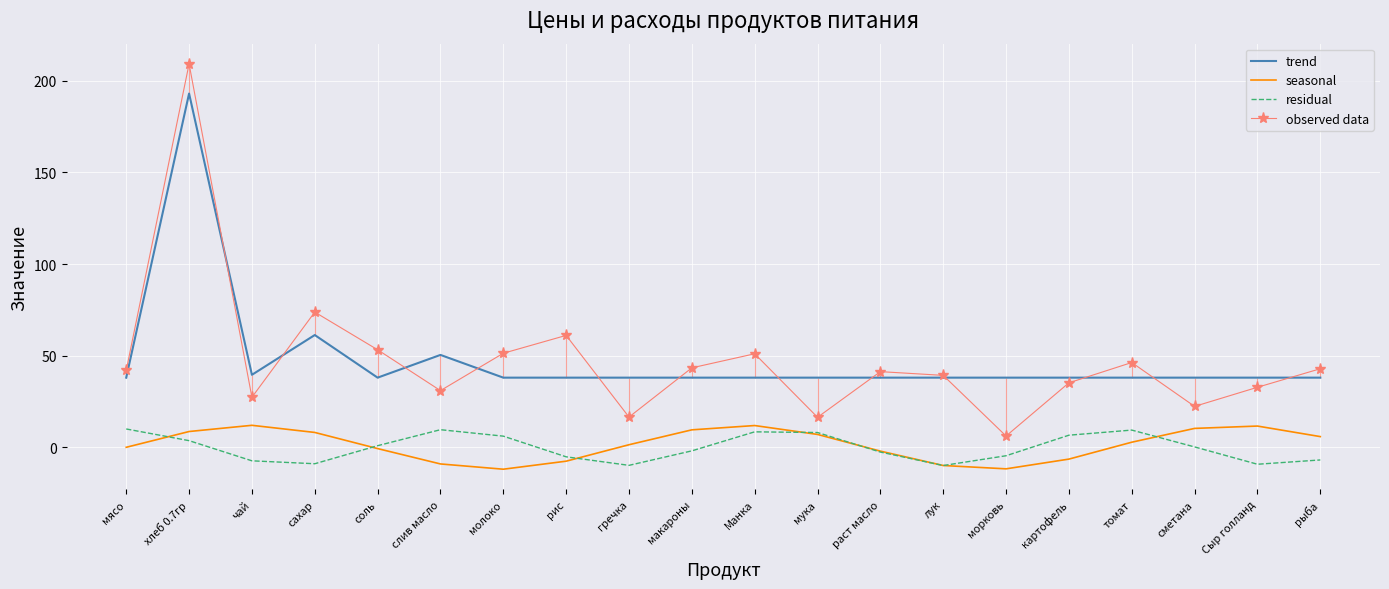

Reading right to left, extract all data points from this chart.

trend: рыба=38.0	Сыр голланд=38.0	сметана=38.0	томат=38.0	картофель=38.0	морковь=38.0	лук=38.0	раст масло=38.0	мука=38.0	Манка=38.0	макароны=38.0	гречка=38.0	рис=38.0	молоко=38.0	слив масло=50.4	соль=38.0	сахар=61.2	чай=39.5	хлеб 0.7гр=193.0	мясо=38.0
seasonal: рыба=5.8	Сыр голланд=11.6	сметана=10.3	томат=2.8	картофель=-6.4	морковь=-11.8	лук=-9.9	раст масло=-2.1	мука=7.0	Манка=11.9	макароны=9.5	гречка=1.4	рис=-7.6	молоко=-12.0	слив масло=-9.1	соль=-0.7	сахар=8.1	чай=12.0	хлеб 0.7гр=8.6	мясо=0.0
residual: рыба=-6.9	Сыр голланд=-9.2	сметана=0.2	томат=9.4	картофель=6.6	морковь=-4.6	лук=-9.9	раст масло=-2.6	мука=8.1	Манка=8.4	макароны=-1.9	гречка=-9.8	рис=-5.2	молоко=6.1	слив масло=9.6	соль=0.9	сахар=-9.0	чай=-7.4	хлеб 0.7гр=3.6	мясо=10.0
observed data: рыба=42.9	Сыр голланд=32.8	сметана=22.3	томат=46.3	картофель=35.2	морковь=6.1	лук=39.2	раст масло=41.3	мука=16.4	Манка=51.0	макароны=43.3	гречка=16.5	рис=61.1	молоко=51.3	слив масло=30.9	соль=53.2	сахар=73.8	чай=27.3	хлеб 0.7гр=209.2	мясо=42.0